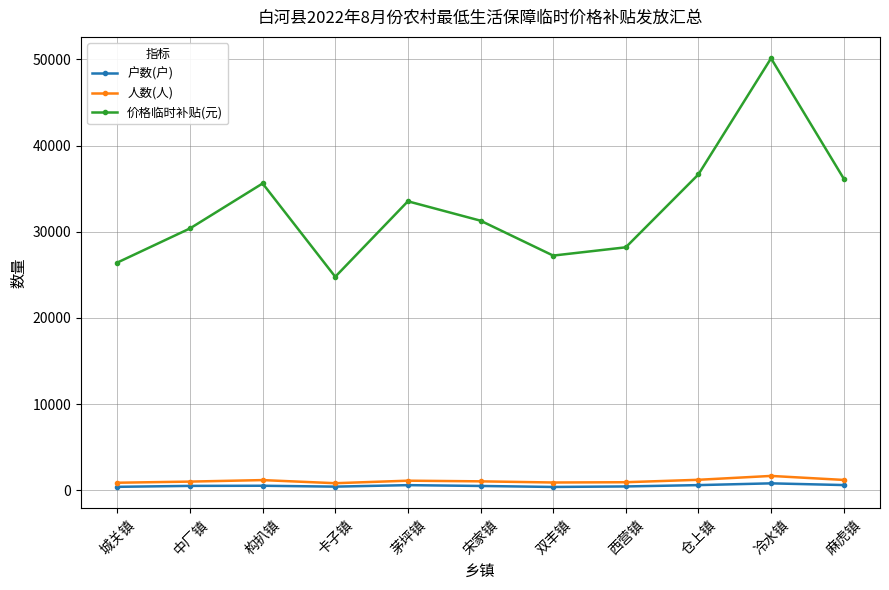

True or false: 价格临时补贴(元) and 人数(人) cross at least once.

False